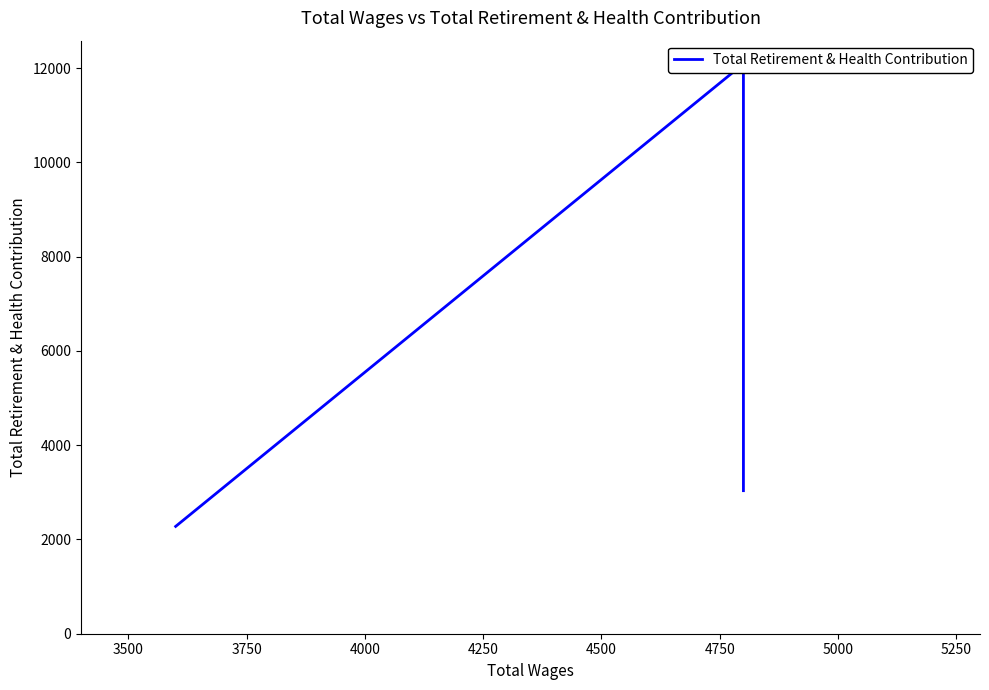

What is the value of the 2nd point from the left?

12092